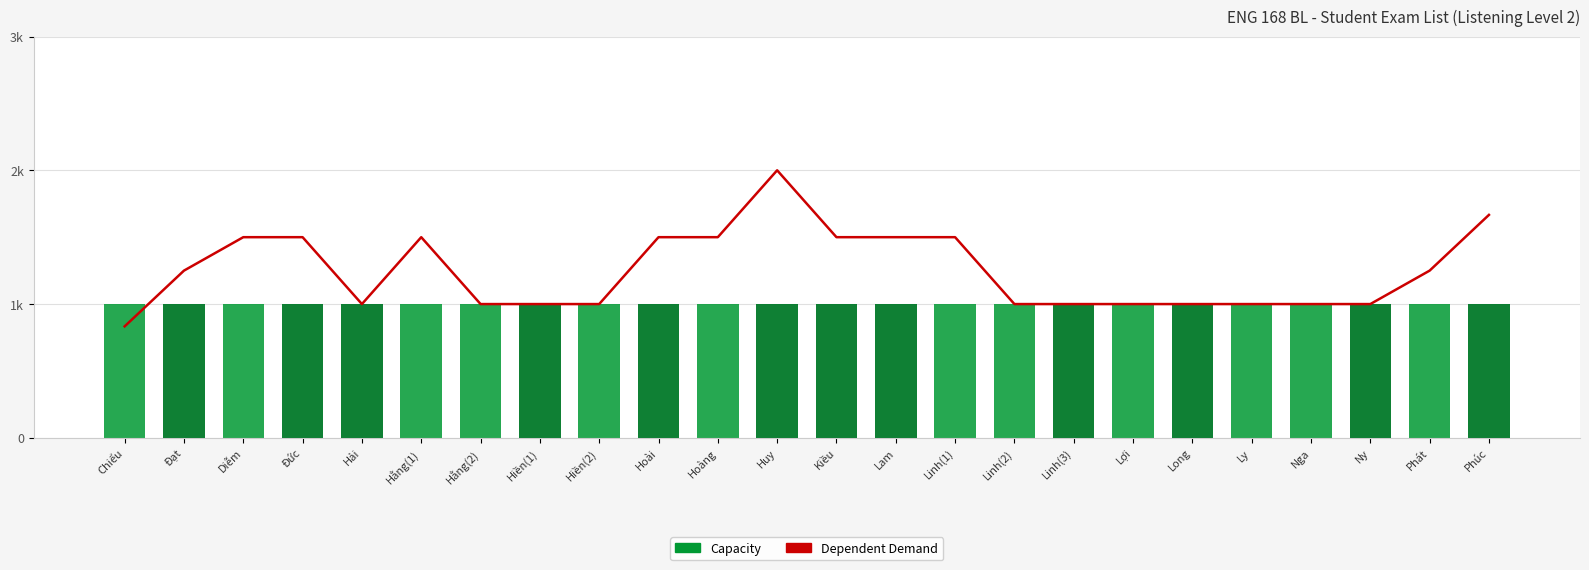

Rank the series at Hằng(2) from lowest to highest value.

Dependent Demand, Capacity